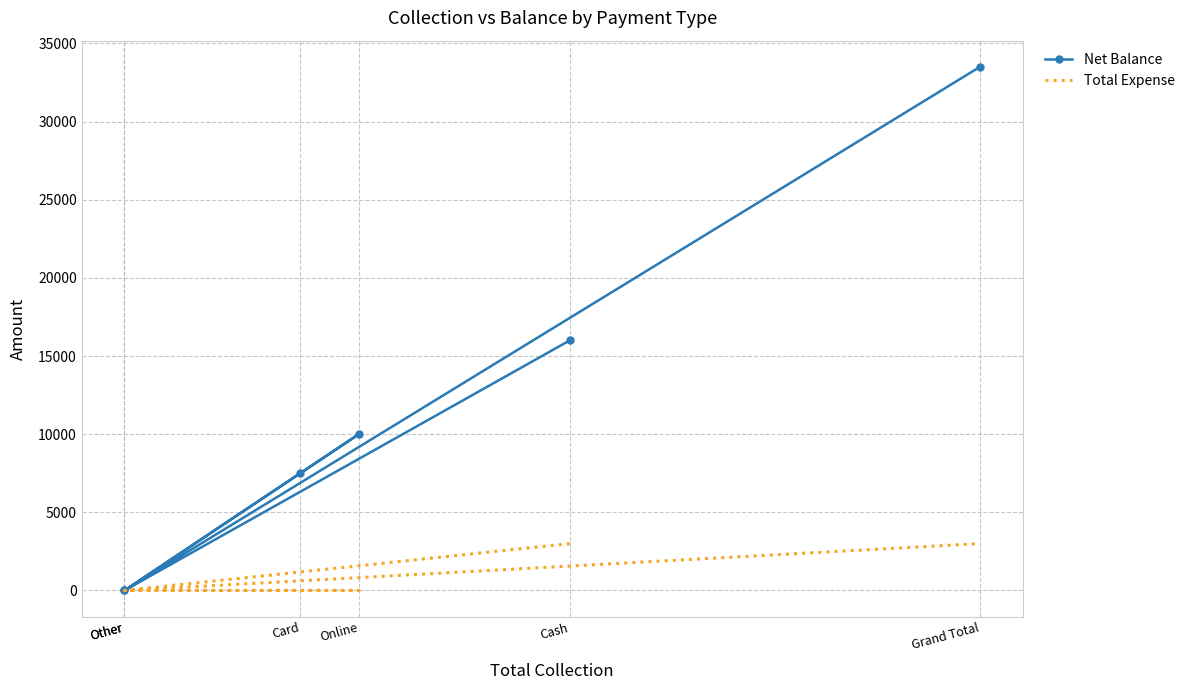

What is the label of the 6th point from the right?

Cash